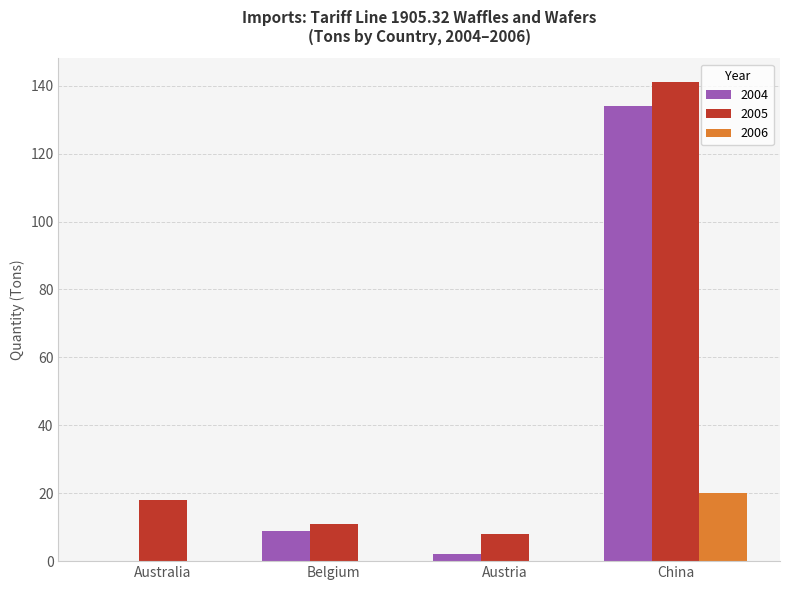

How many data points does each series have?

4